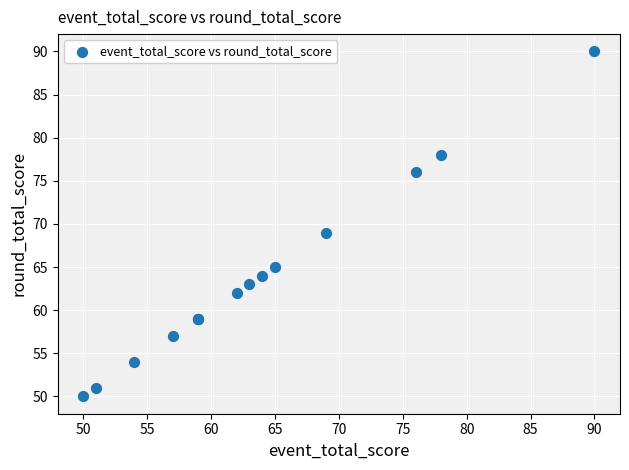

What Y value in the scatter plot is closest to 70?

69